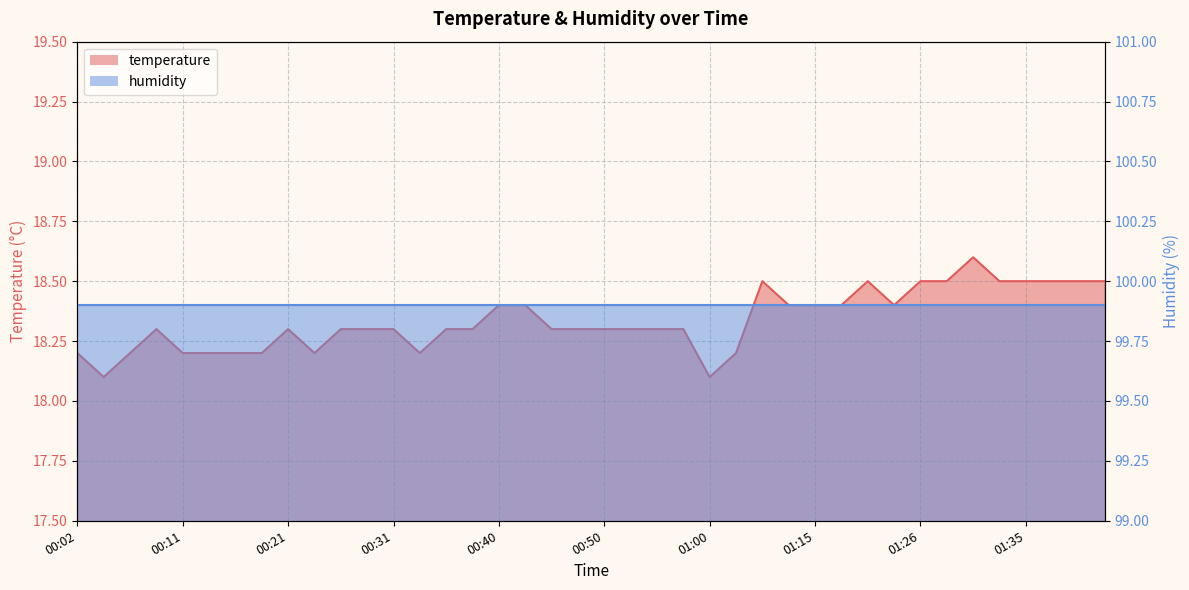

What is the value of the 14th point from the left?

18.2